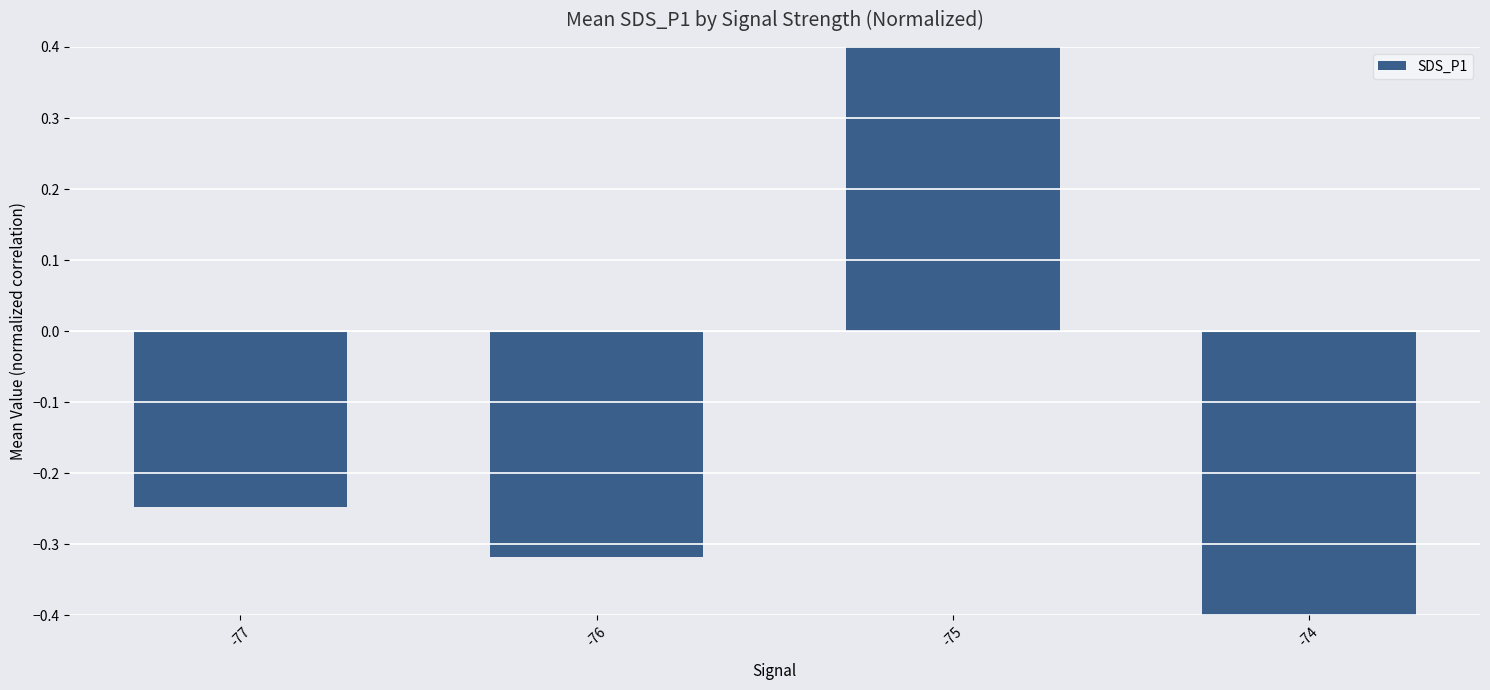

Between -77 and -75, which is larger?

-75